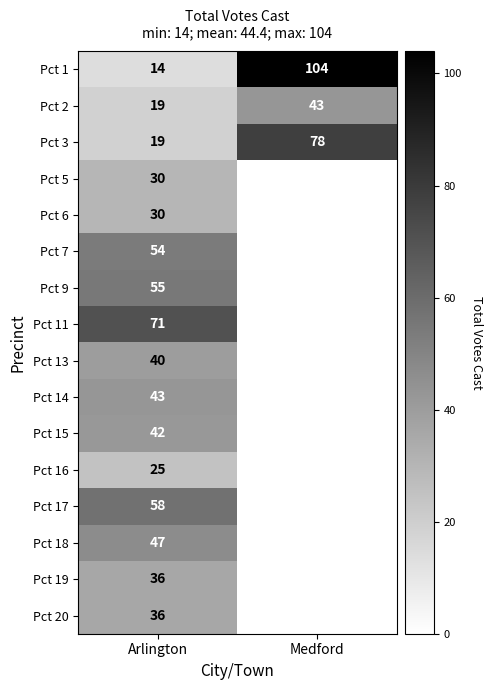

What is the total value across all series at Medford?

225